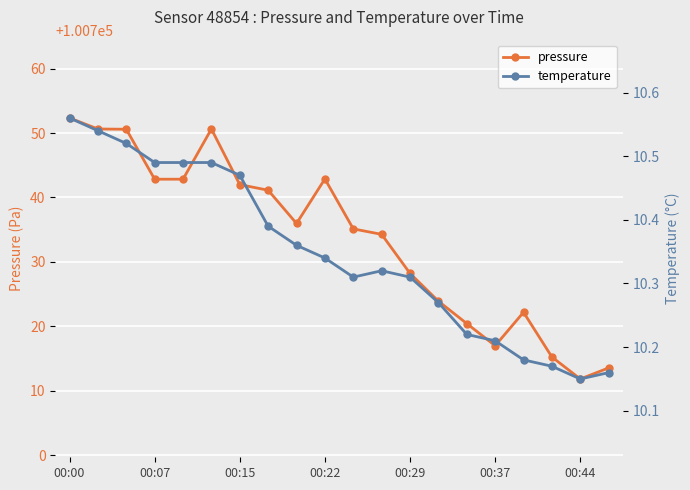

What is the spread (max minus min) of values at 7?

100730.7